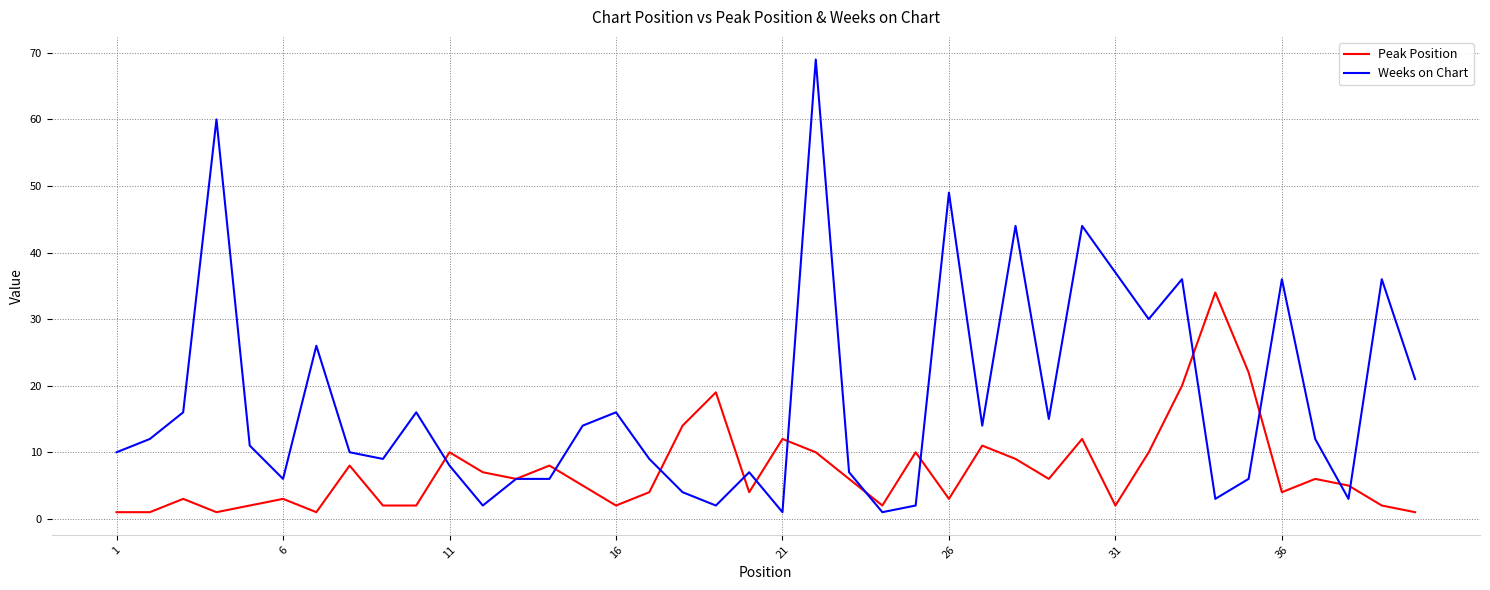

Reading right to left, what are all the values shown in this chart?

Peak Position: 1	2	5	6	4	22	34	20	10	2	12	6	9	11	3	10	2	6	10	12	4	19	14	4	2	5	8	6	7	10	2	2	8	1	3	2	1	3	1	1
Weeks on Chart: 21	36	3	12	36	6	3	36	30	37	44	15	44	14	49	2	1	7	69	1	7	2	4	9	16	14	6	6	2	8	16	9	10	26	6	11	60	16	12	10